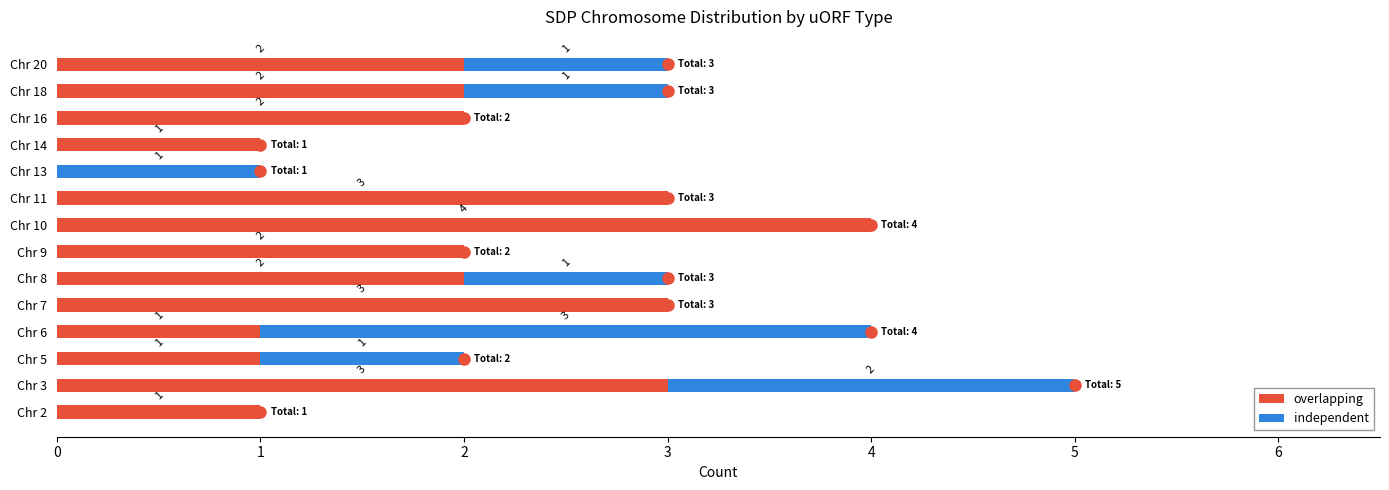

At which category is the sum across all series the highest?

Chr 3